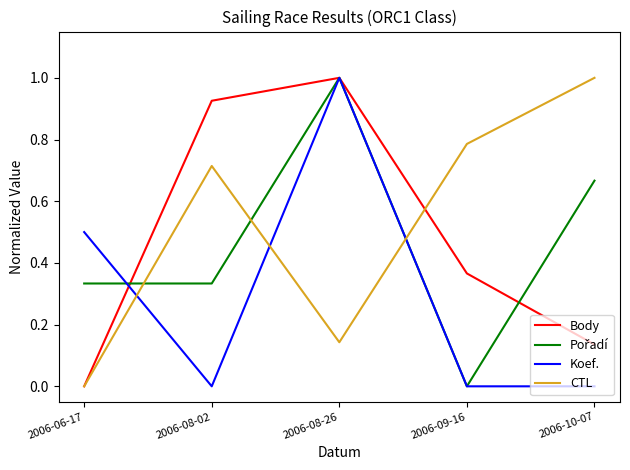

Is the value of CTL at 2006-09-16 greater than the value of Koef. at 2006-09-16?

Yes